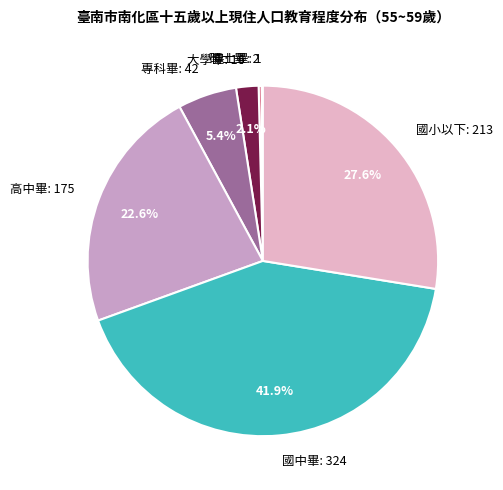

What is the ratio of the value at 國中畢: 324 to the value at 高中畢: 175?

1.9